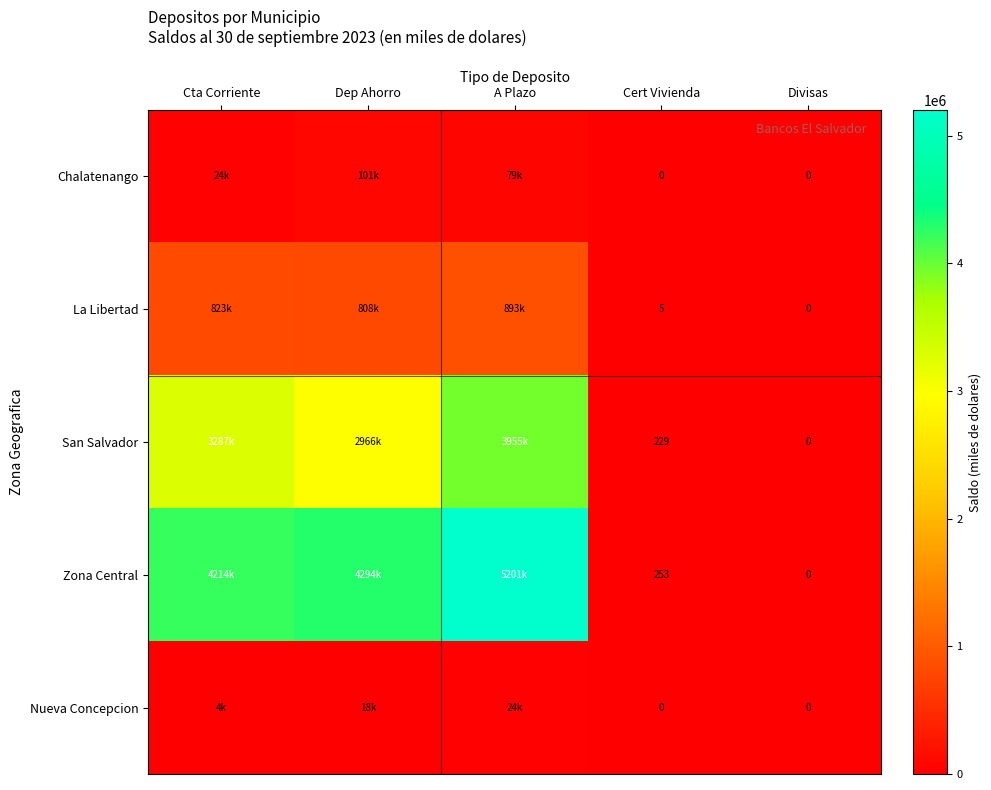

How many positive values does the Chalatenango series have?

3